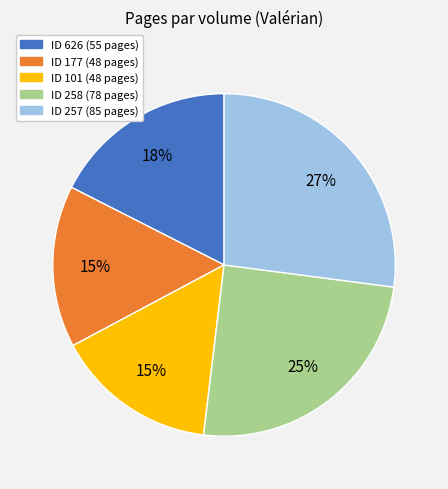

Is there a majority slice in this chart?

No